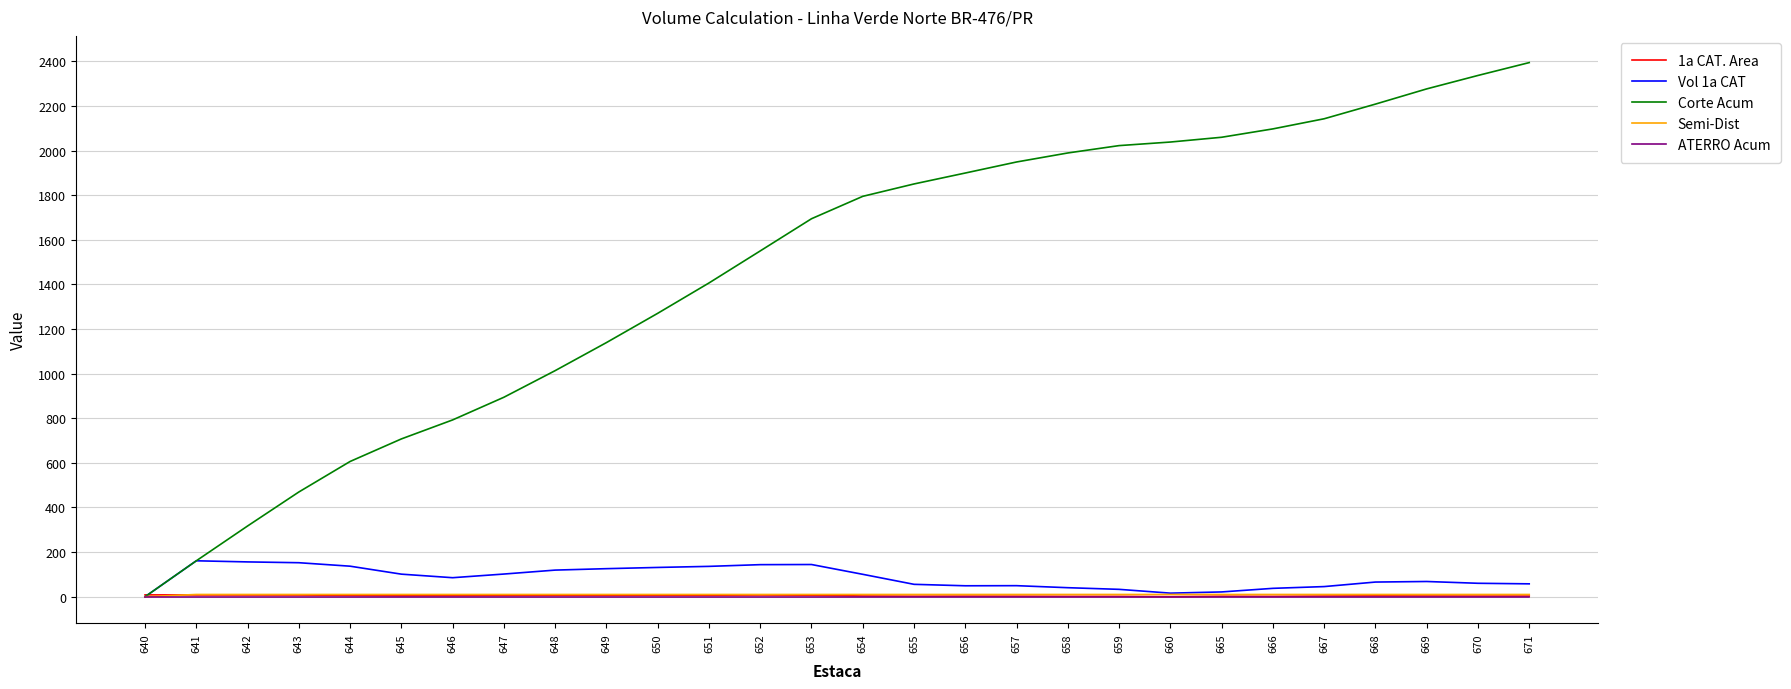

Where do Corte Acum and 1a CAT. Area first cross each other?

640 and 641